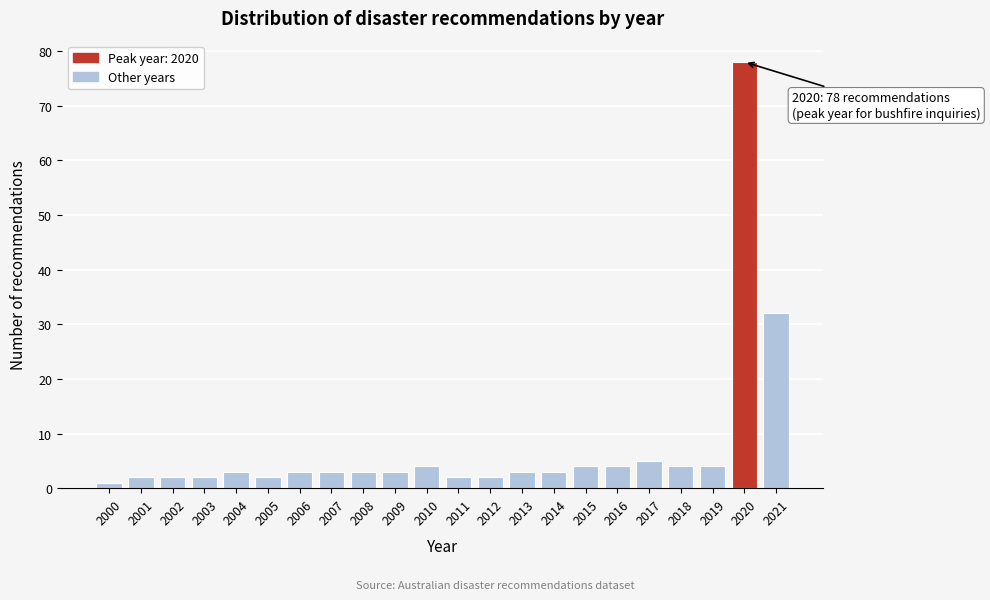

Reading left to right, extract all data points from this chart.

2000=1	2001=2	2002=2	2003=2	2004=3	2005=2	2006=3	2007=3	2008=3	2009=3	2010=4	2011=2	2012=2	2013=3	2014=3	2015=4	2016=4	2017=5	2018=4	2019=4	2020=78	2021=32